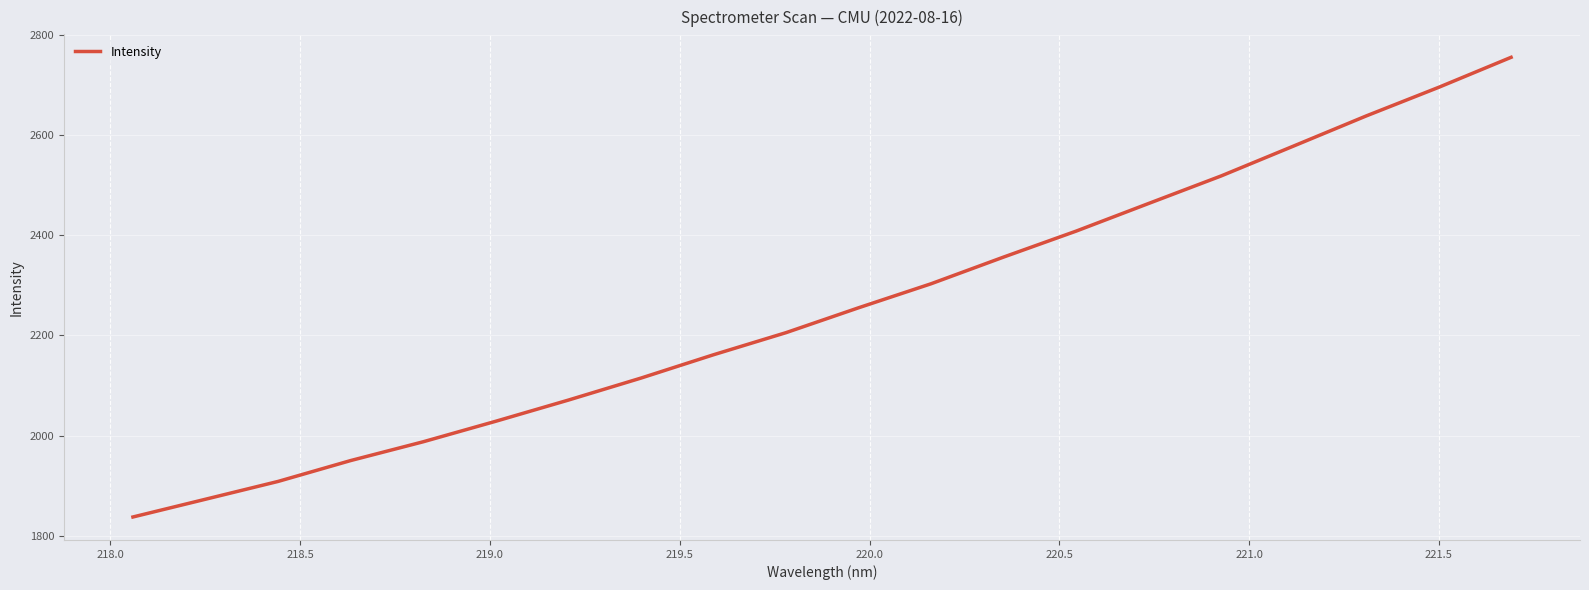

Count the number of data series in this chart.

1